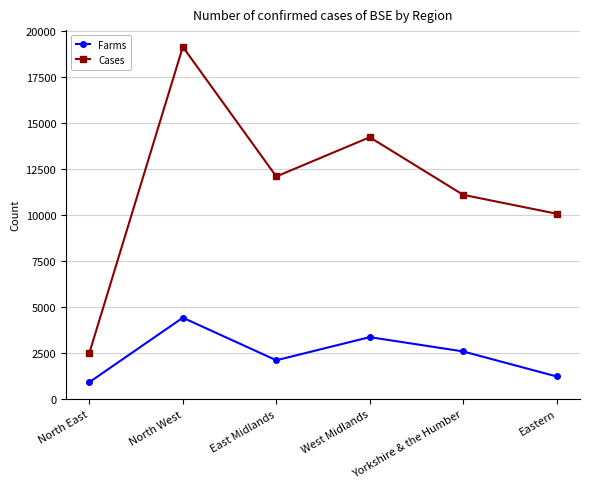

True or false: Farms and Cases intersect in this chart.

False